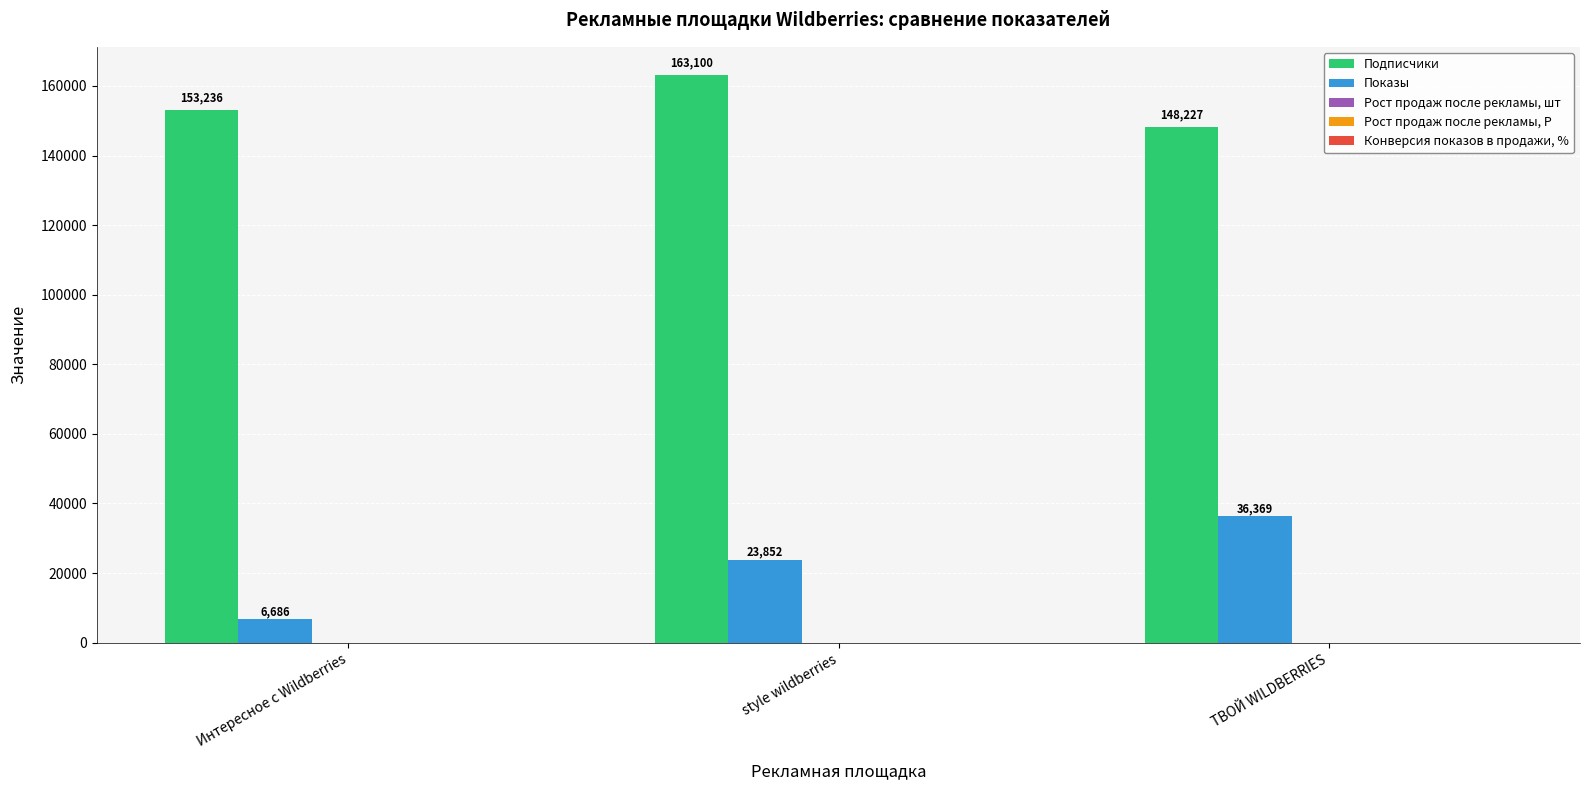

At how many categories does at least one series exceed 47312?

3